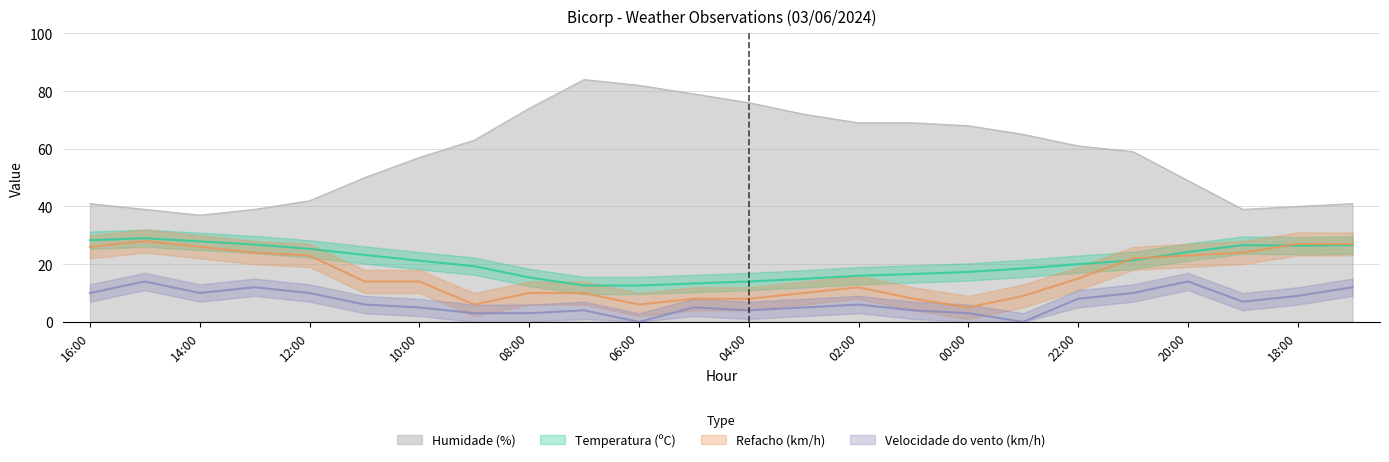

At 12:00, list the series in order from smallest to largest.

Velocidade do vento (km/h), Refacho (km/h), Temperatura (ºC), Humidade (%)